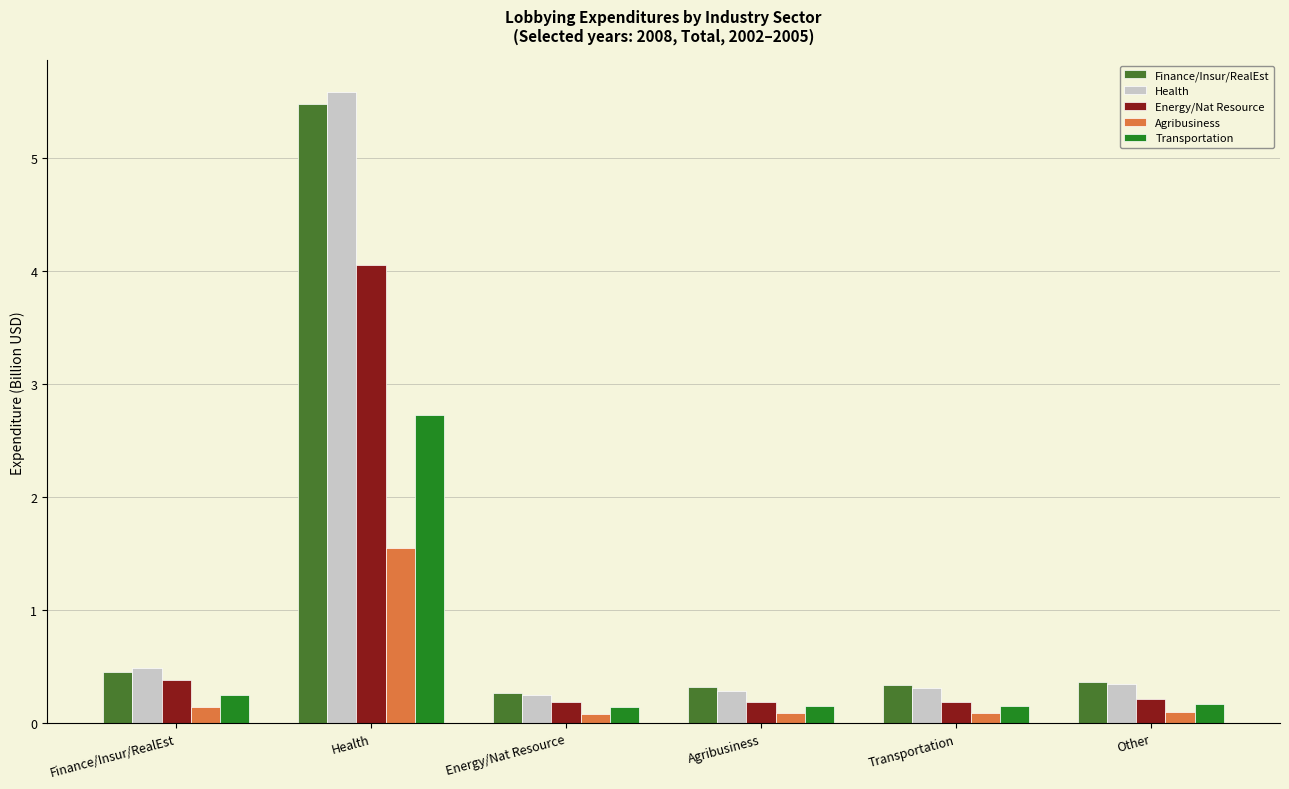

Which series has the largest range (max minus min)?

Health